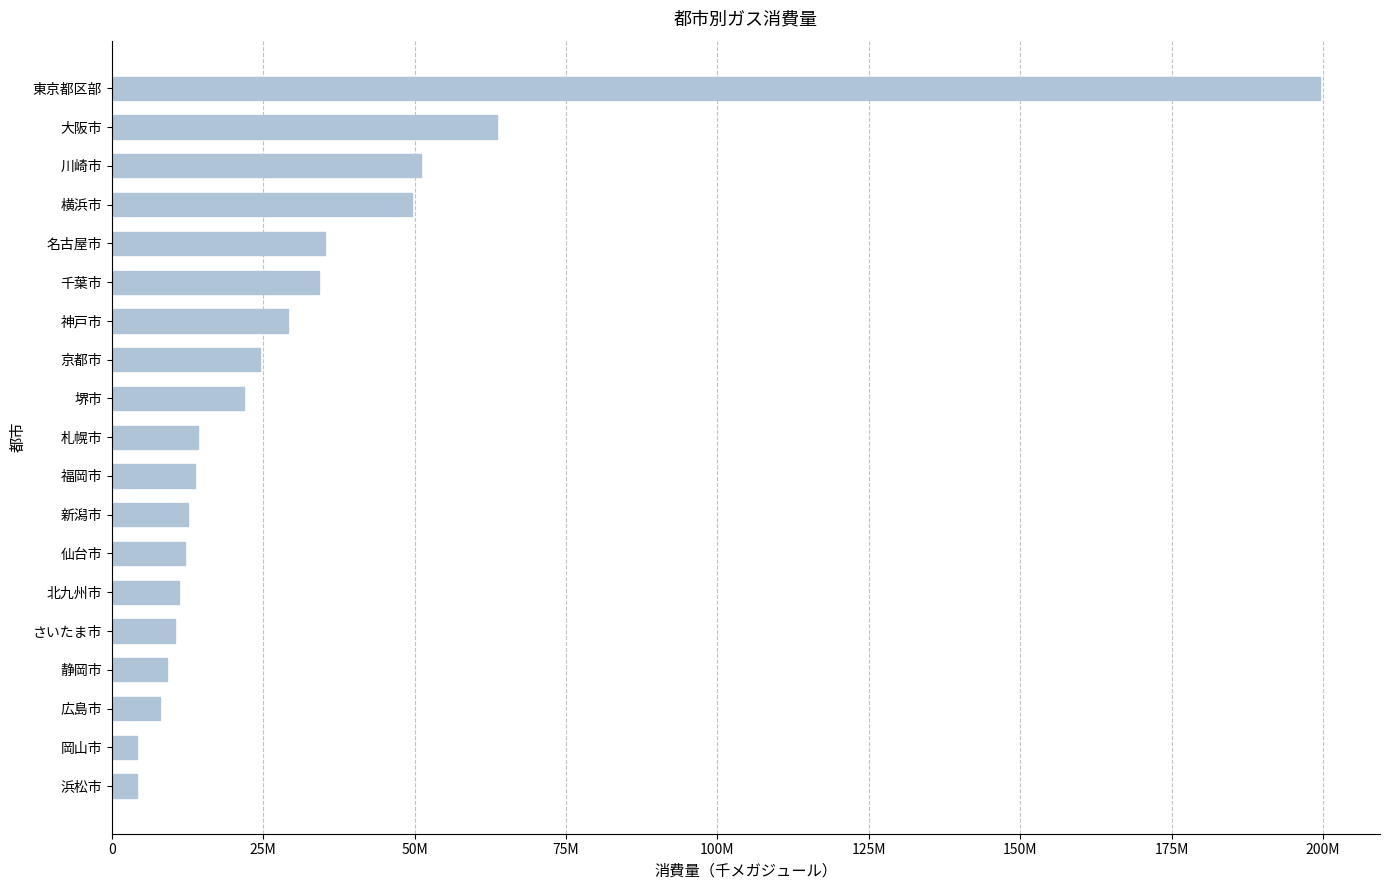

What is the greatest value displayed?

199425484